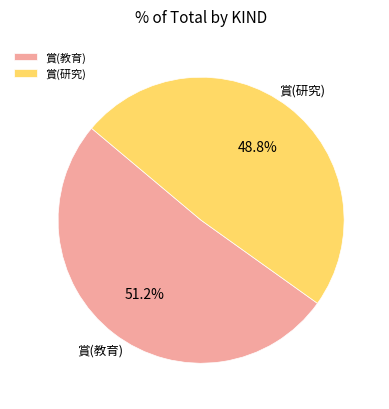

What portion of the pie excludes 賞(教育)?

48.8%